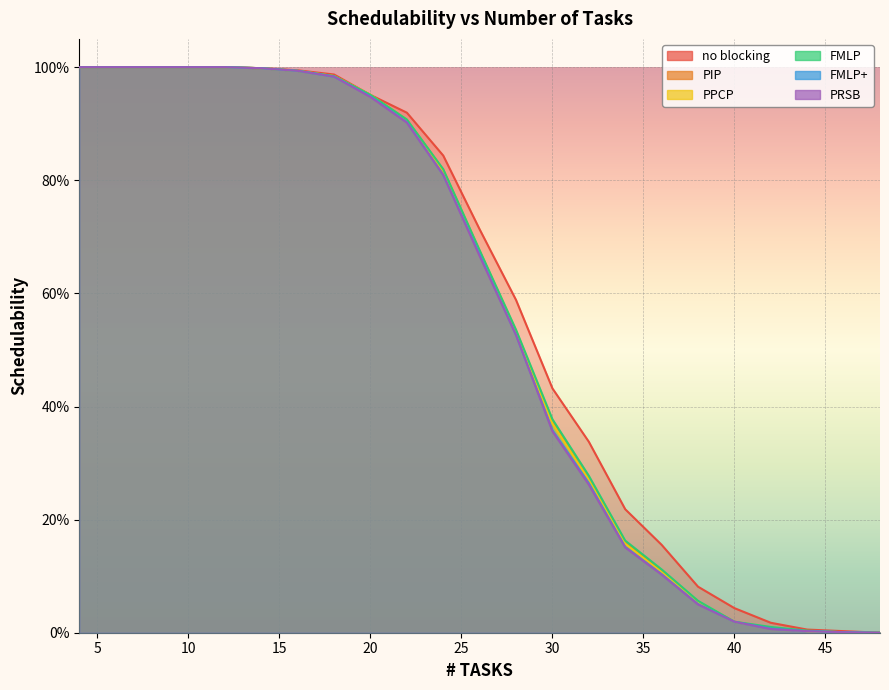

Reading left to right, list all the values displayed in this chart.

no blocking: 4=1.0	6=1.0	8=1.0	10=1.0	12=1.0	14=1.0	16=1.0	18=1.0	20=1.0	22=0.9	24=0.8	26=0.7	28=0.6	30=0.4	32=0.3	34=0.2	36=0.2	38=0.1	40=0.0	42=0.0	44=0.0	46=0.0	48=0.0
PIP: 4=1.0	6=1.0	8=1.0	10=1.0	12=1.0	14=1.0	16=1.0	18=1.0	20=1.0	22=0.9	24=0.8	26=0.7	28=0.5	30=0.4	32=0.3	34=0.2	36=0.1	38=0.1	40=0.0	42=0.0	44=0.0	46=0.0	48=0.0
PPCP: 4=1.0	6=1.0	8=1.0	10=1.0	12=1.0	14=1.0	16=1.0	18=1.0	20=1.0	22=0.9	24=0.8	26=0.7	28=0.5	30=0.4	32=0.3	34=0.2	36=0.1	38=0.1	40=0.0	42=0.0	44=0.0	46=0.0	48=0.0
FMLP: 4=1.0	6=1.0	8=1.0	10=1.0	12=1.0	14=1.0	16=1.0	18=1.0	20=1.0	22=0.9	24=0.8	26=0.7	28=0.5	30=0.4	32=0.3	34=0.2	36=0.1	38=0.1	40=0.0	42=0.0	44=0.0	46=0.0	48=0.0
FMLP+: 4=1.0	6=1.0	8=1.0	10=1.0	12=1.0	14=1.0	16=1.0	18=1.0	20=0.9	22=0.9	24=0.8	26=0.7	28=0.5	30=0.4	32=0.3	34=0.2	36=0.1	38=0.1	40=0.0	42=0.0	44=0.0	46=0.0	48=0.0
PRSB: 4=1.0	6=1.0	8=1.0	10=1.0	12=1.0	14=1.0	16=1.0	18=1.0	20=0.9	22=0.9	24=0.8	26=0.7	28=0.5	30=0.4	32=0.3	34=0.2	36=0.1	38=0.0	40=0.0	42=0.0	44=0.0	46=0.0	48=0.0